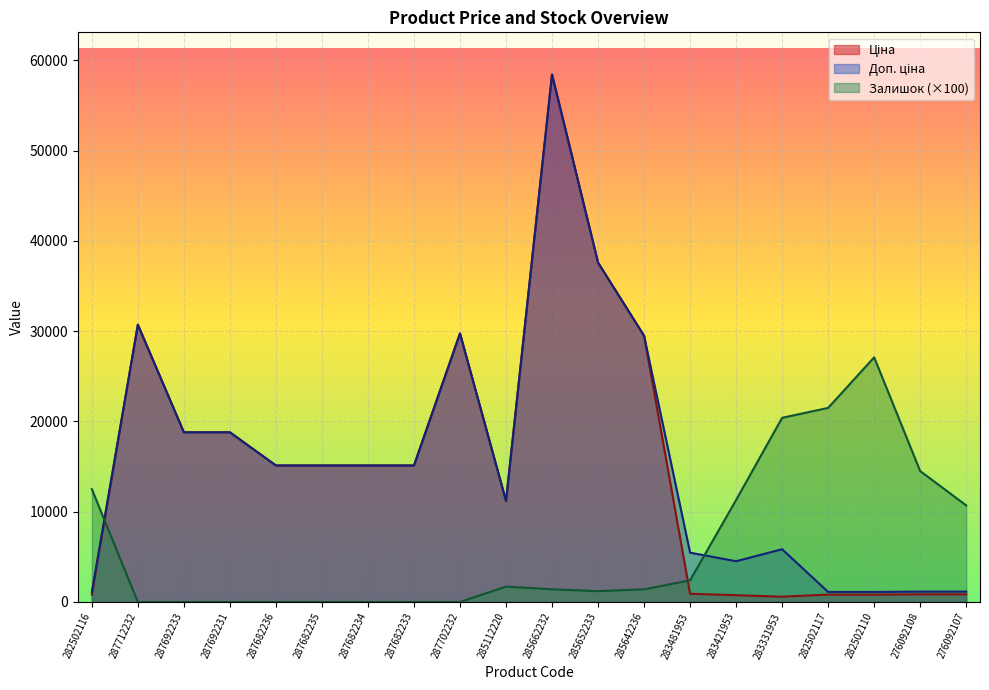

What is the total value across all series at 287692231?

37593.6